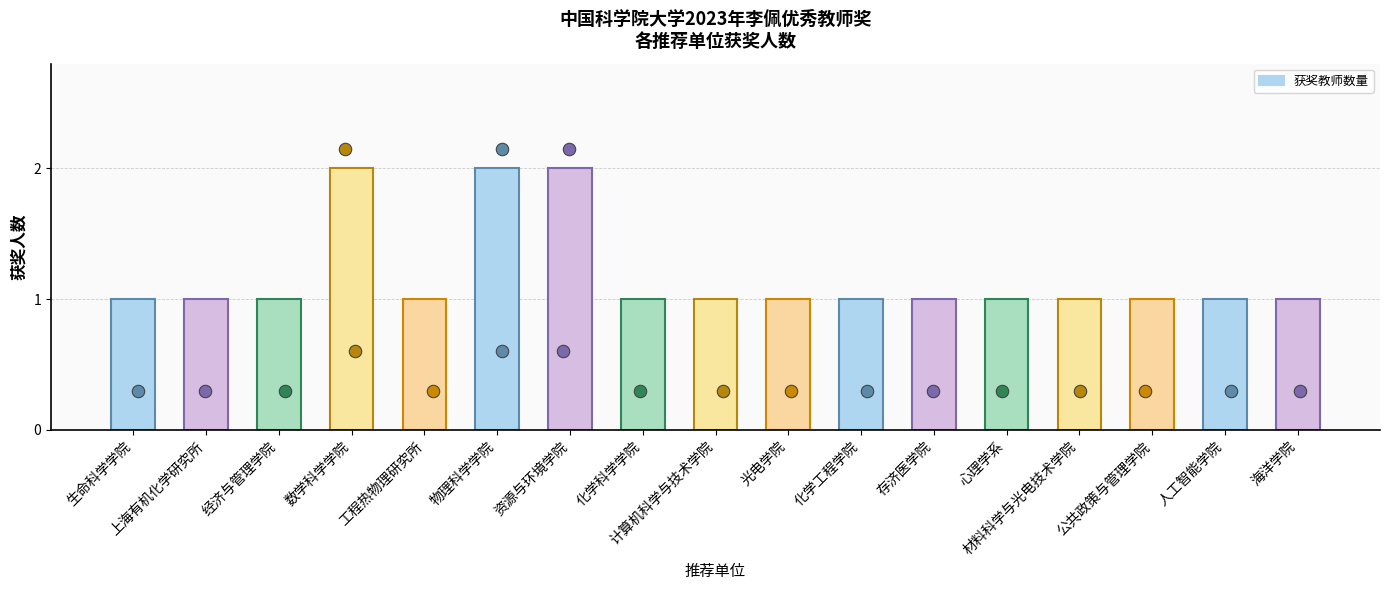

Between 计算机科学与技术学院 and 海洋学院, which is larger?

计算机科学与技术学院